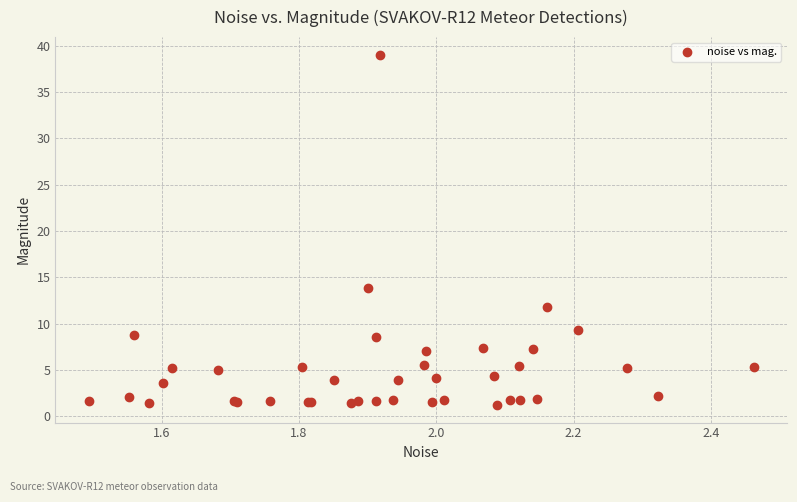

What Y value in the scatter plot is closest to 20?

13.8